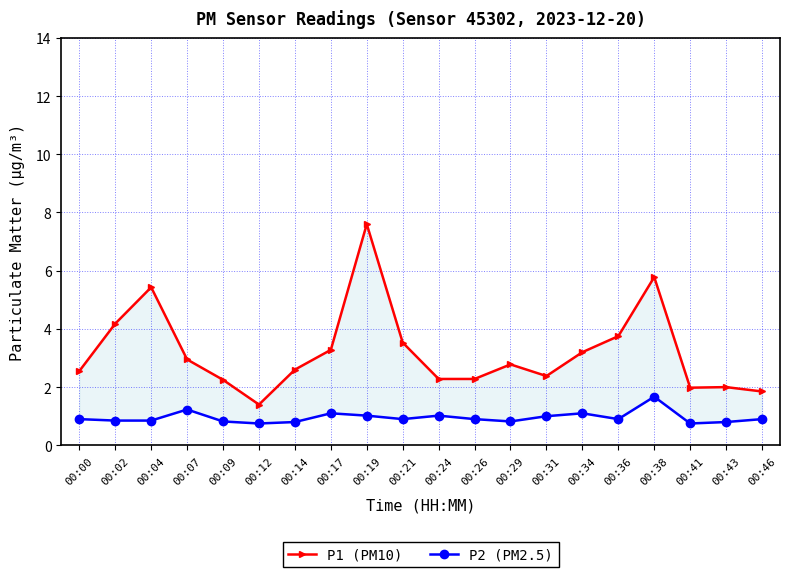

Between 00:00 and 00:34, which series saw the biggest shift?

P1 (PM10)